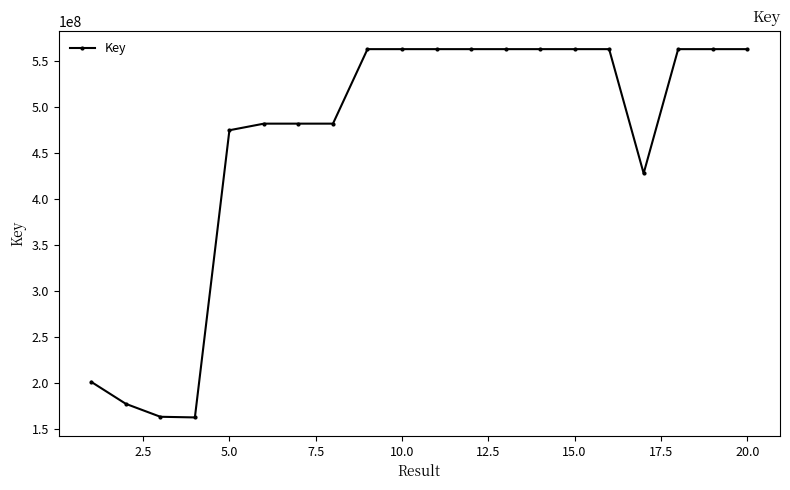

What is the average value?

462292376